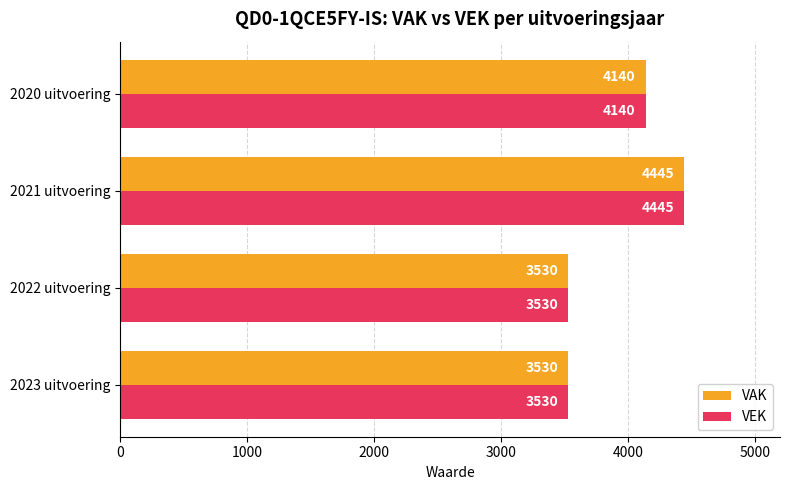

At how many categories does at least one series exceed 4156?

1